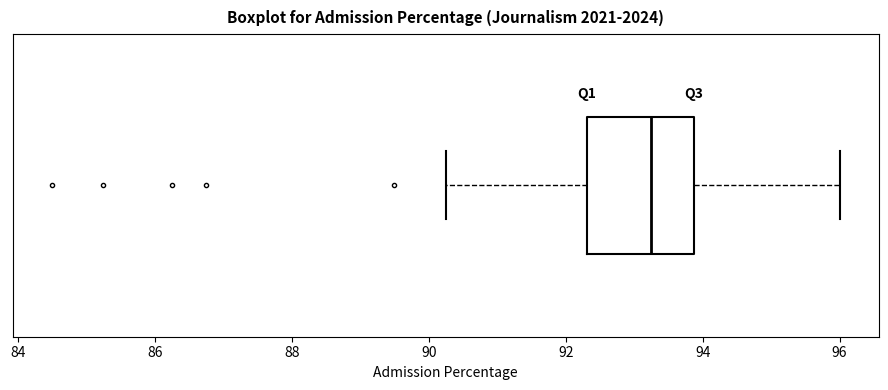

Where does the right whisker of the box end on the x-axis? The values are not printed on the chart, so give them approximately, as read against the axis.

96.0